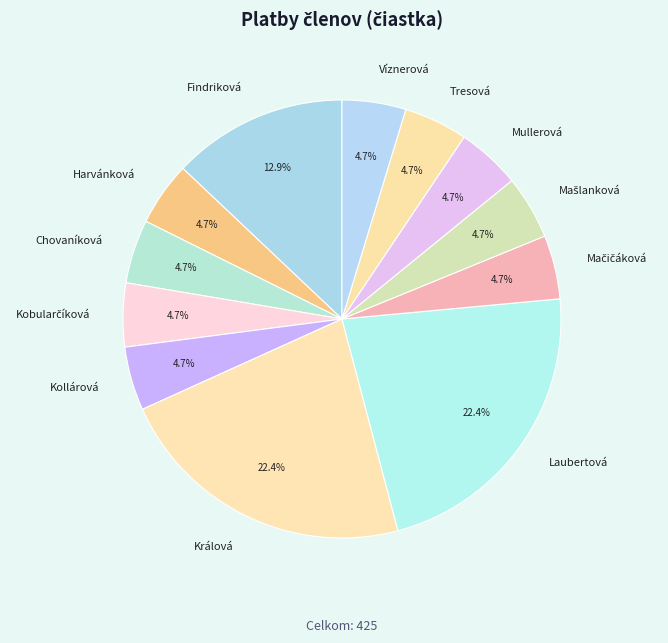

Is there any slice that represents more than half of the pie?

No